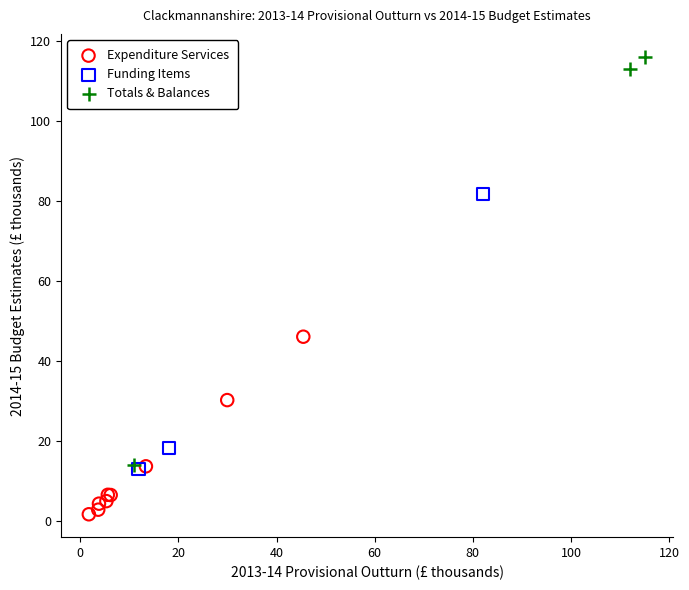

Which series reaches the maximum Y coordinate?

Totals & Balances